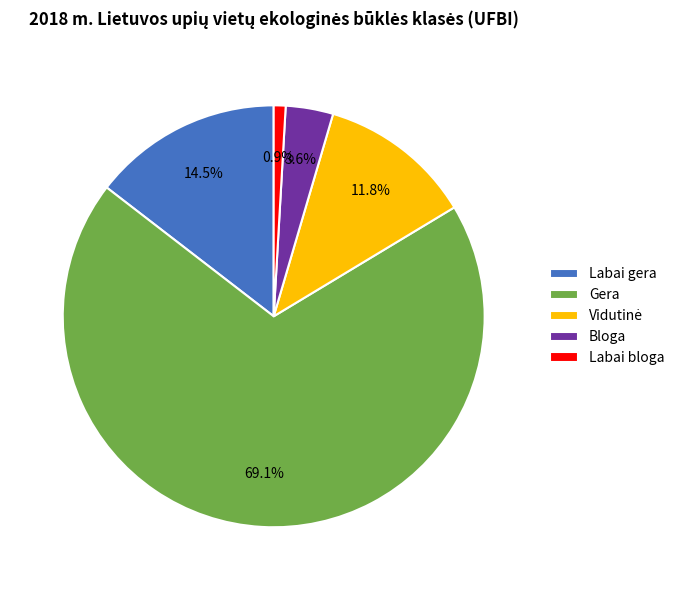

Which category has the biggest portion of the pie?

Gera